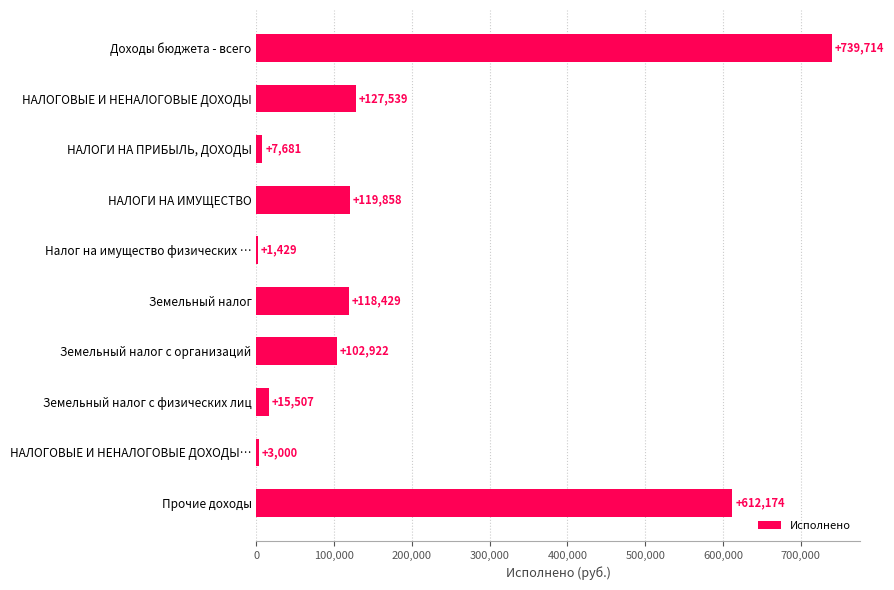

What is the greatest value displayed?

739713.6